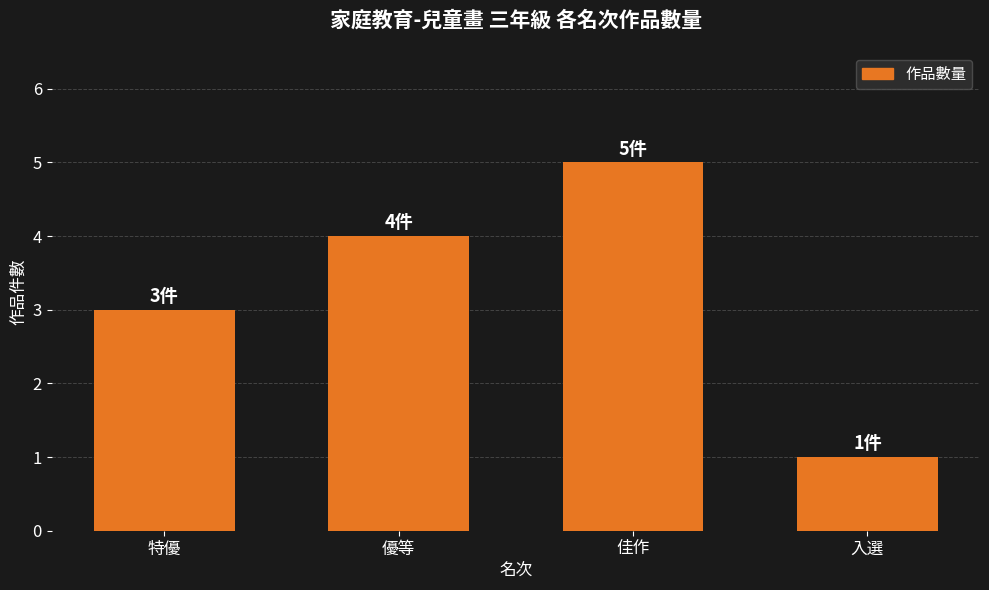

How many bars are there in total?

4